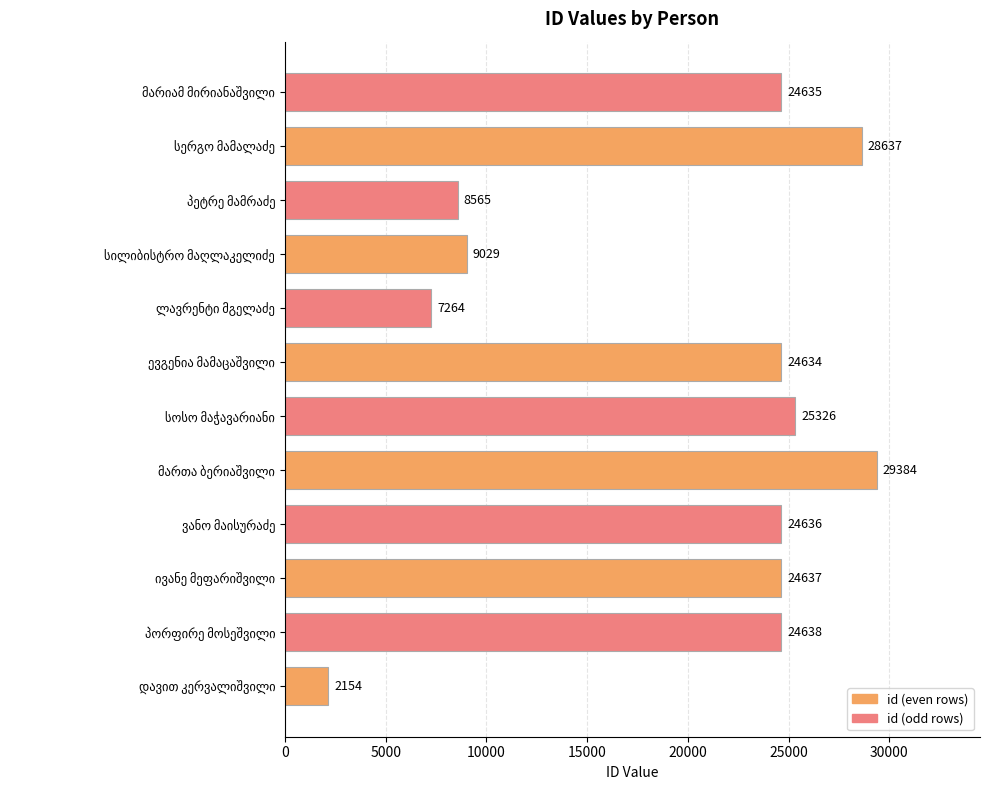

What is the sum of all values?

233539